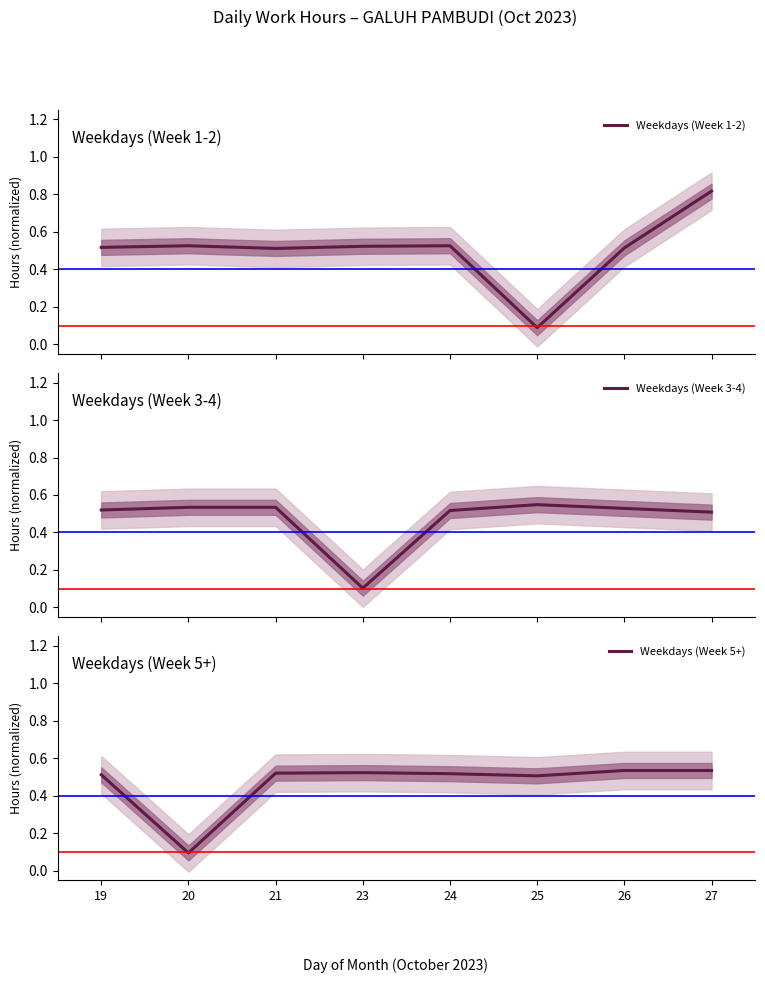

Reading right to left, extract all data points from this chart.

Weekdays (Week 1-2): 0.8	0.5	0.1	0.5	0.5	0.5	0.5	0.5
Weekdays (Week 3-4): 0.5	0.5	0.5	0.5	0.1	0.5	0.5	0.5
Weekdays (Week 5+): 0.5	0.5	0.5	0.5	0.5	0.5	0.1	0.5